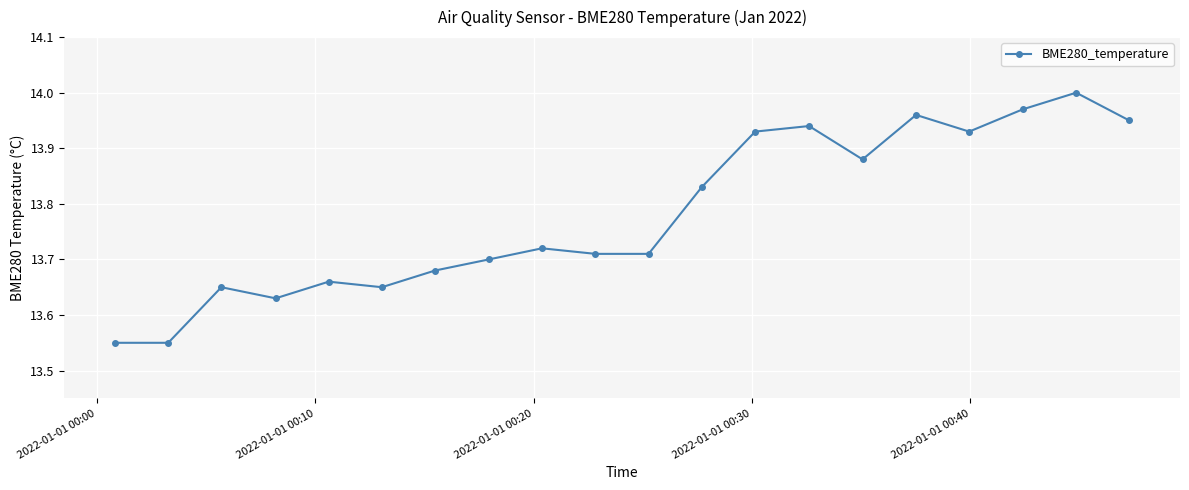

What is the difference between the second highest and second lowest values?

0.4